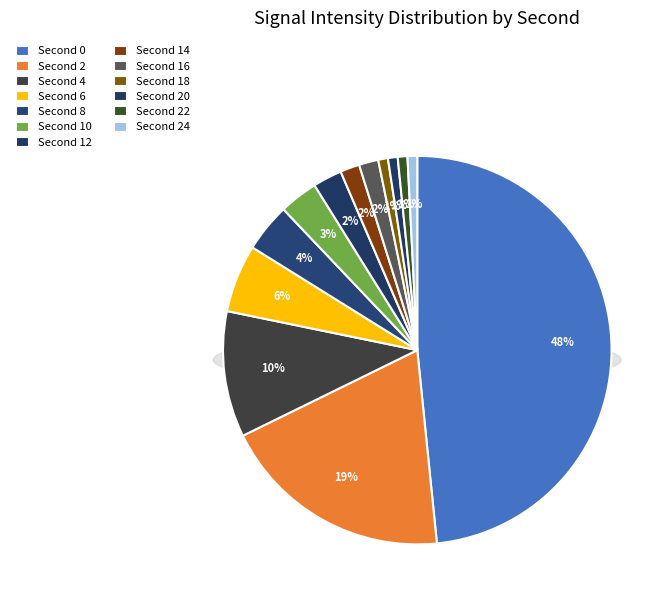

To the nearest percent, what percentage of the pie is 16?

2%